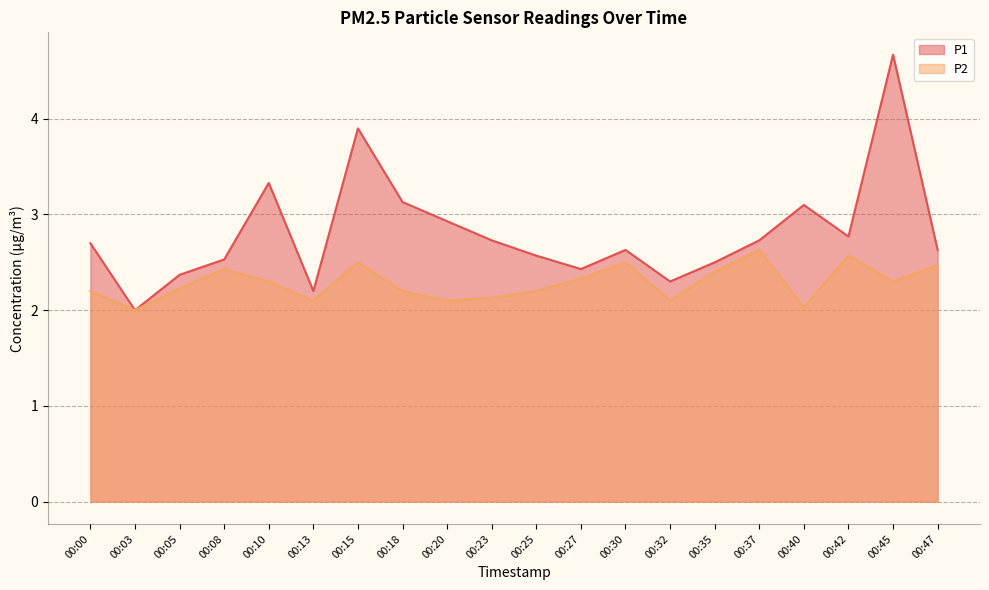

True or false: P2 and P1 intersect in this chart.

False